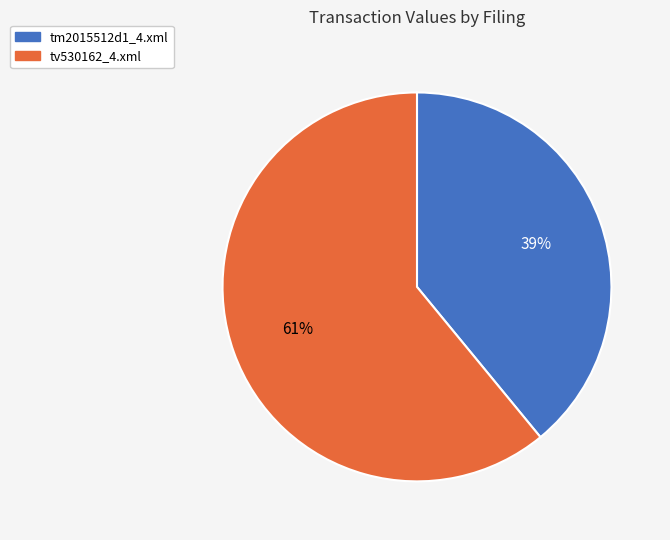

Is tm2015512d1_4.xml the majority of the pie?

No